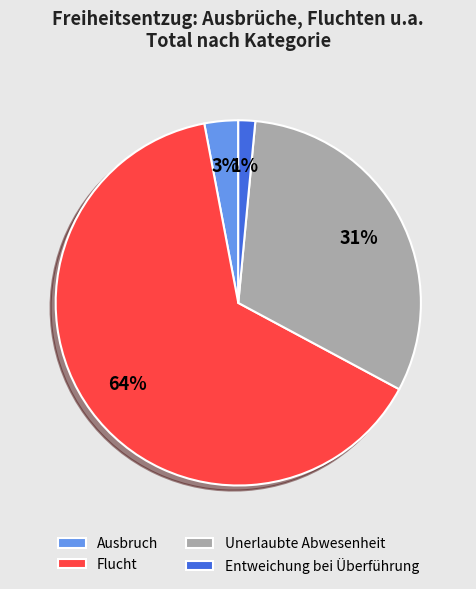

Do Flucht and Ausbruch together represent more than half of the pie?

Yes